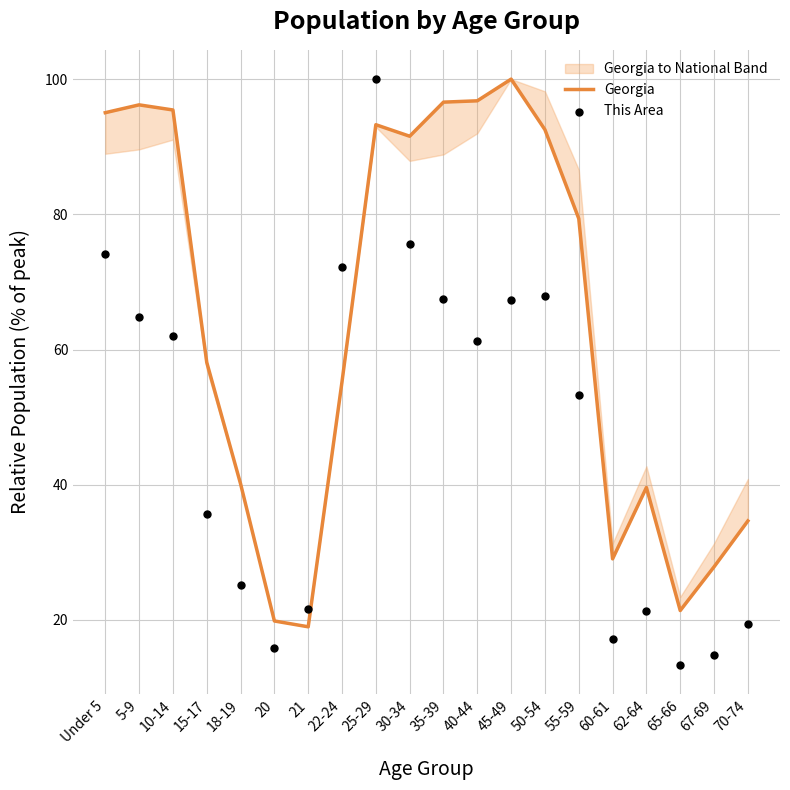

What is the total value across all series at 60-61?

46.2